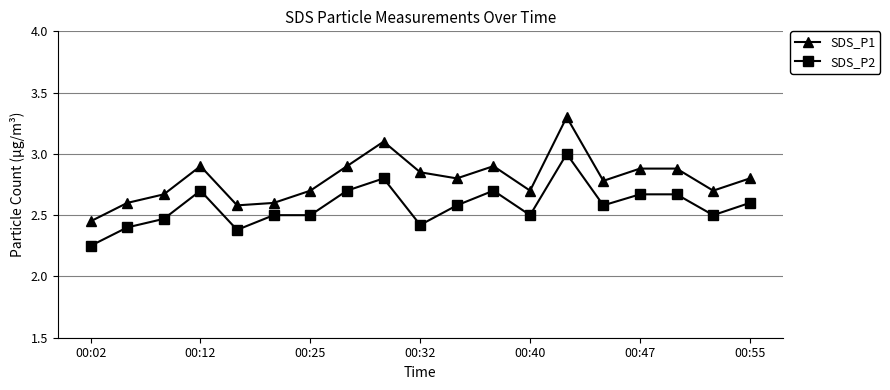

List the series in order of their overall mean, lowest first.

SDS_P2, SDS_P1